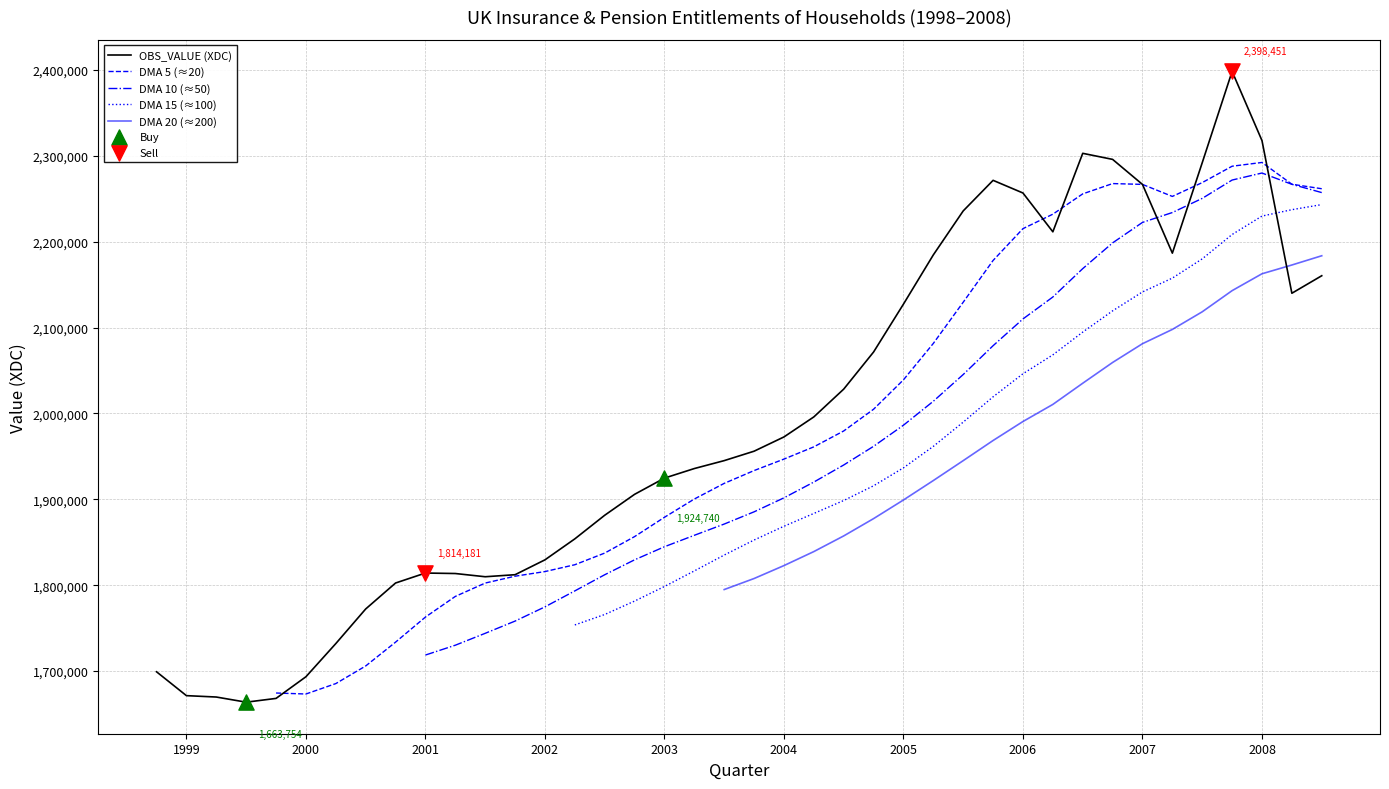

At how many categories does at least one series exceed 1698444?

35